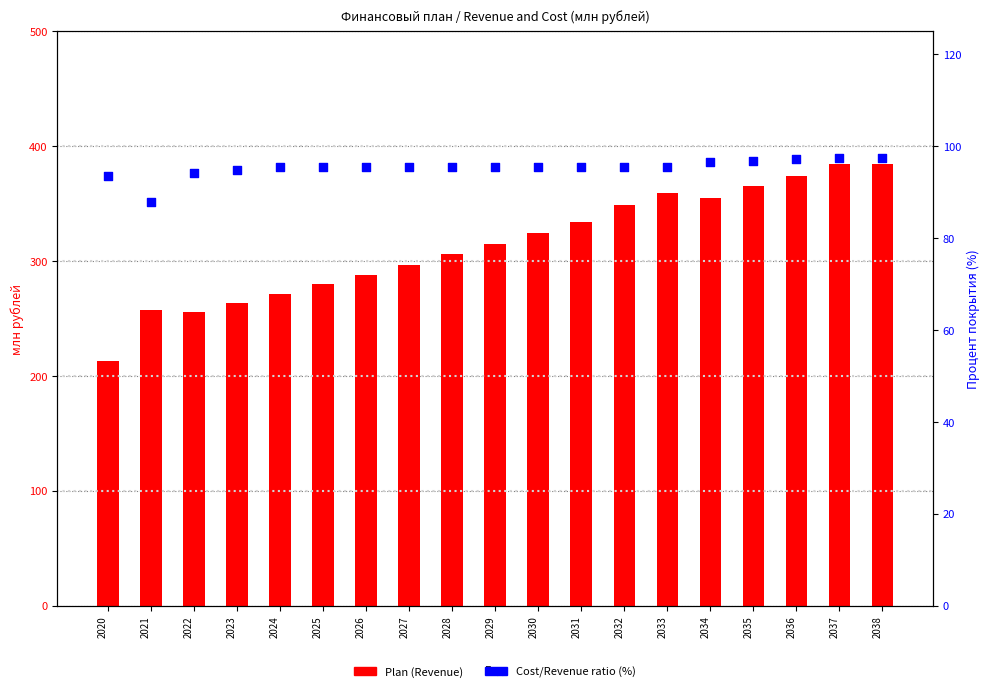

Which series contains the highest Y value?

Plan (Revenue)